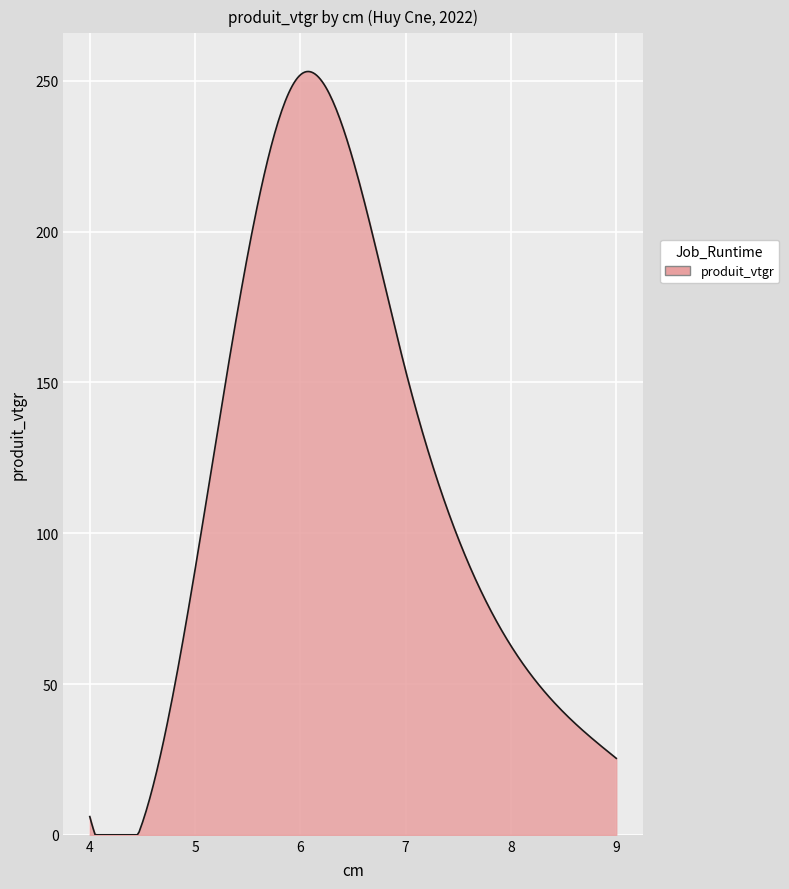

What is the difference between the maximum and minimum values?

253.1